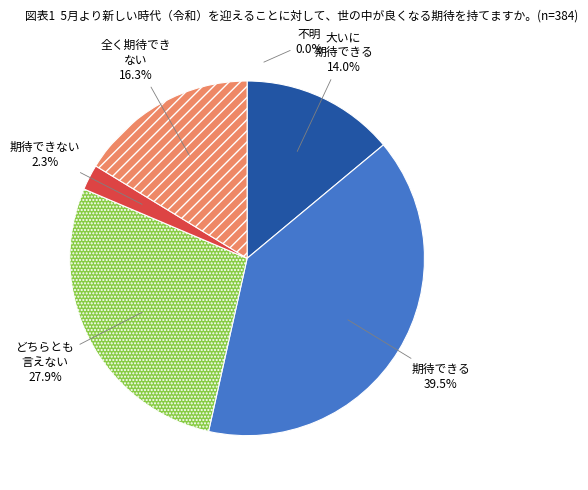

Does 5 account for over 50% of the chart?

No